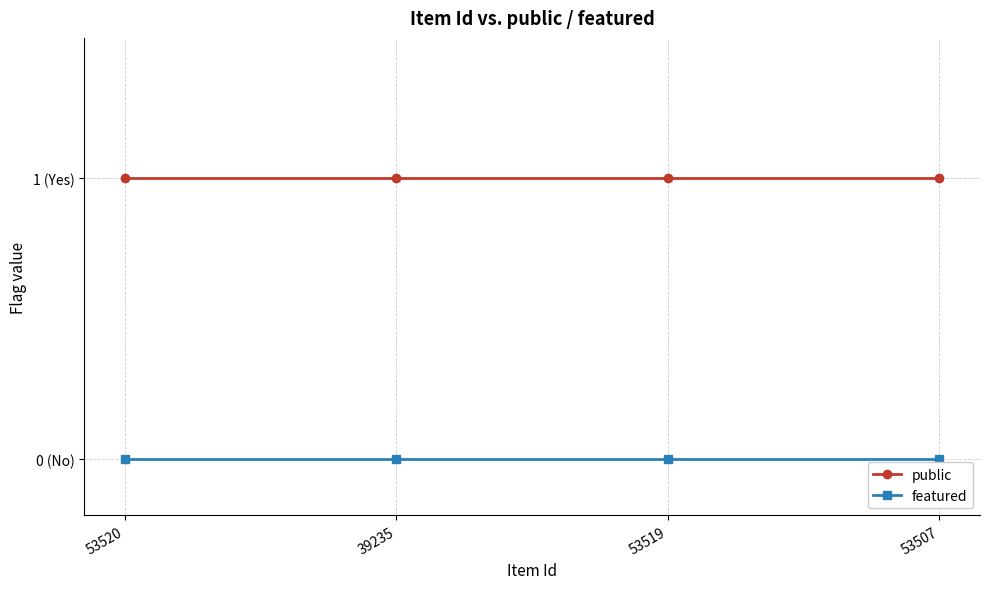

Rank the series by their maximum value, from lowest to highest.

featured, public